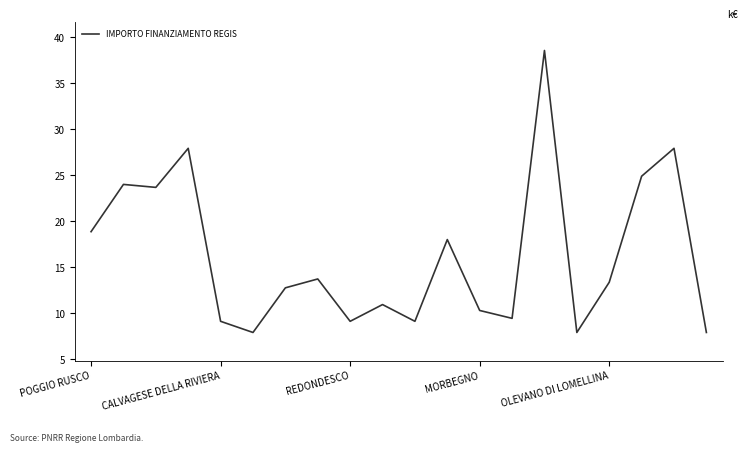

Reading left to right, what are all the values shown in this chart?

18.9	24.0	23.7	27.9	9.1	7.9	12.7	13.7	9.1	10.9	9.1	18.0	10.3	9.4	38.6	7.9	13.4	24.9	27.9	7.9